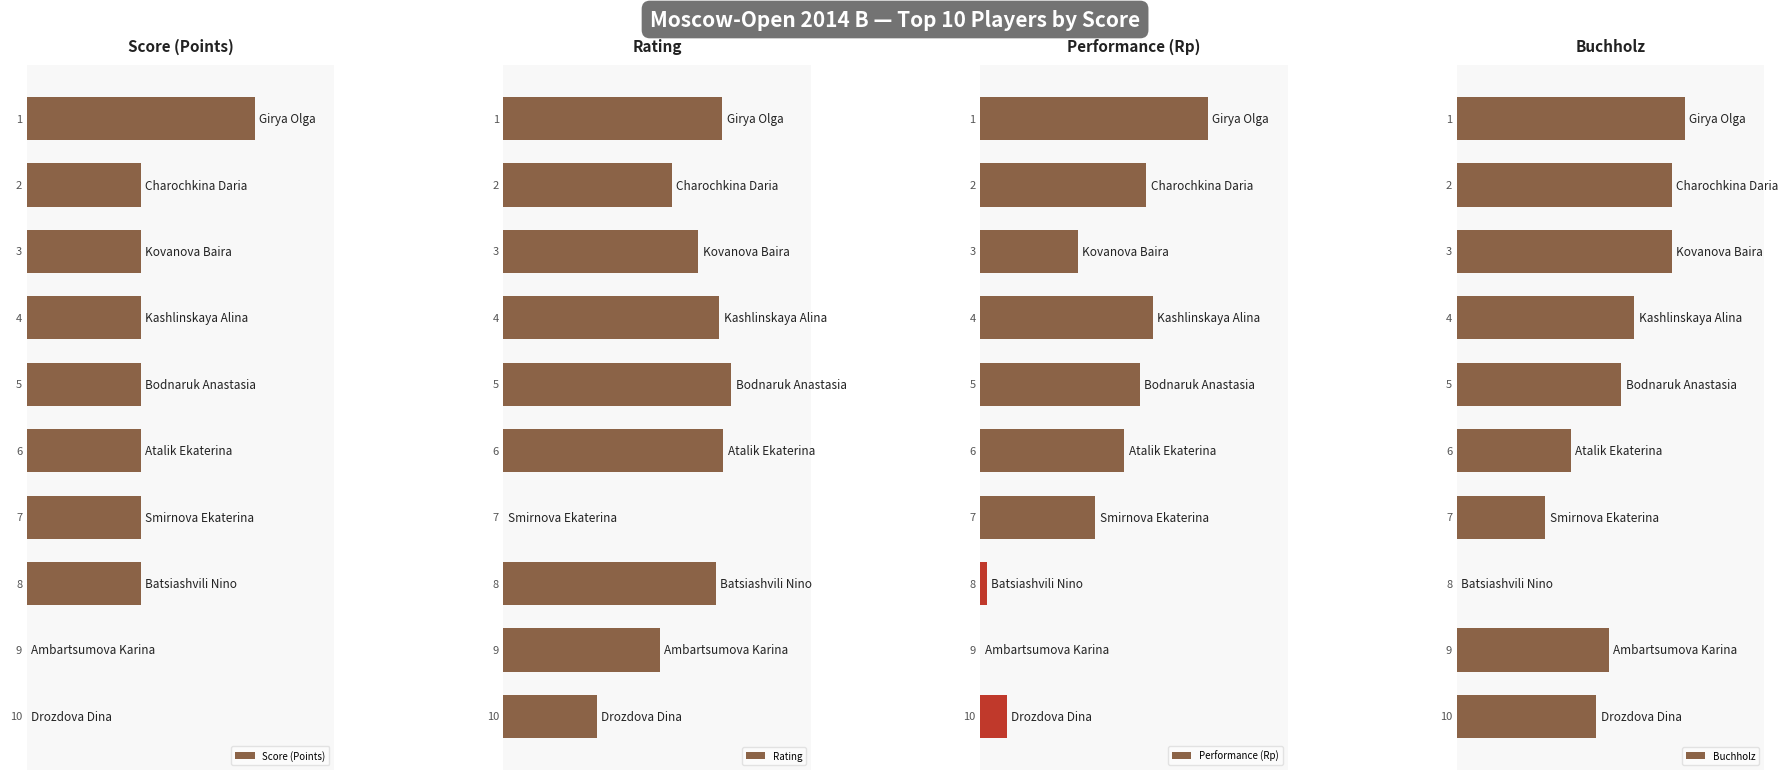

Is the value of Rating at 2 greater than the value of Performance (Rp) at 7?

Yes